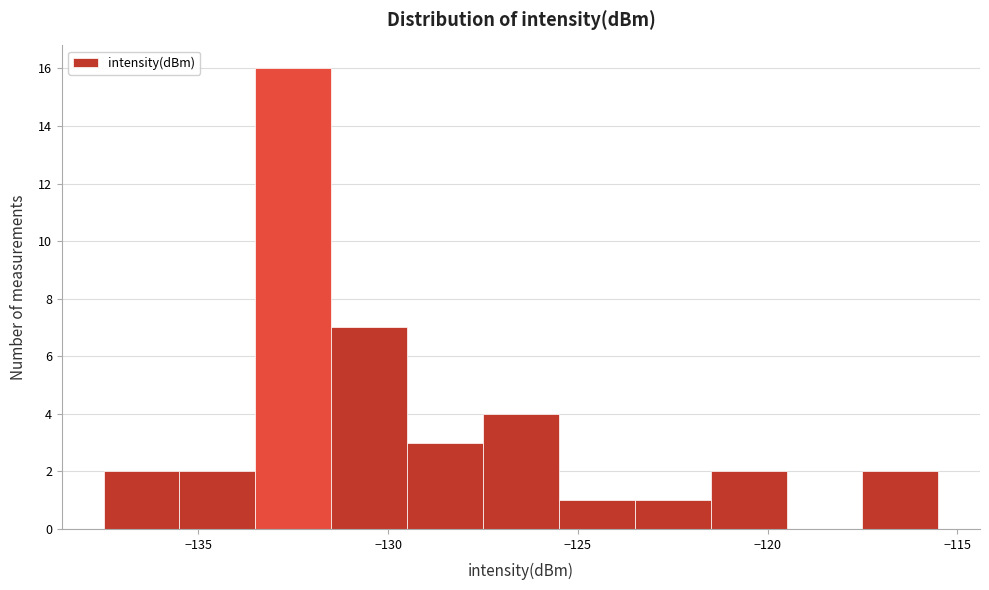

Which range on the x-axis has the tallest bar?

-133.5 to -131.5